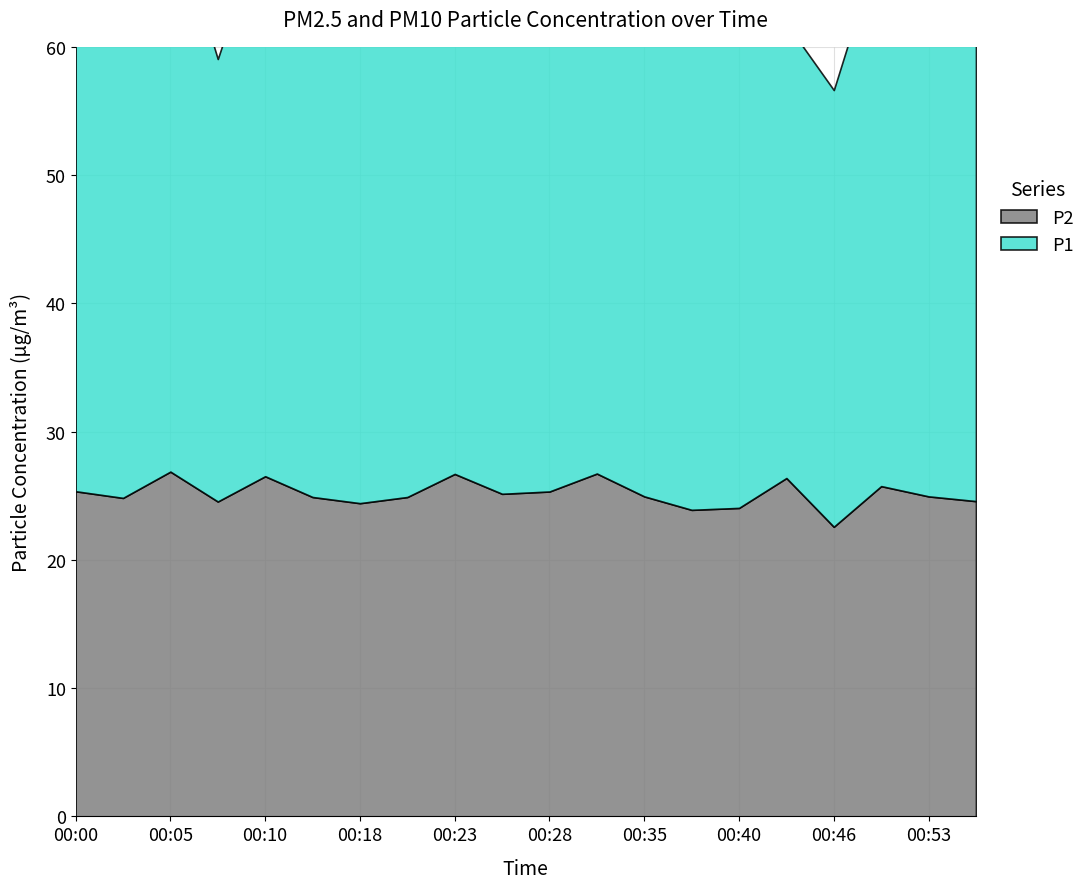

Where is the first local minimum for P1?

00:02